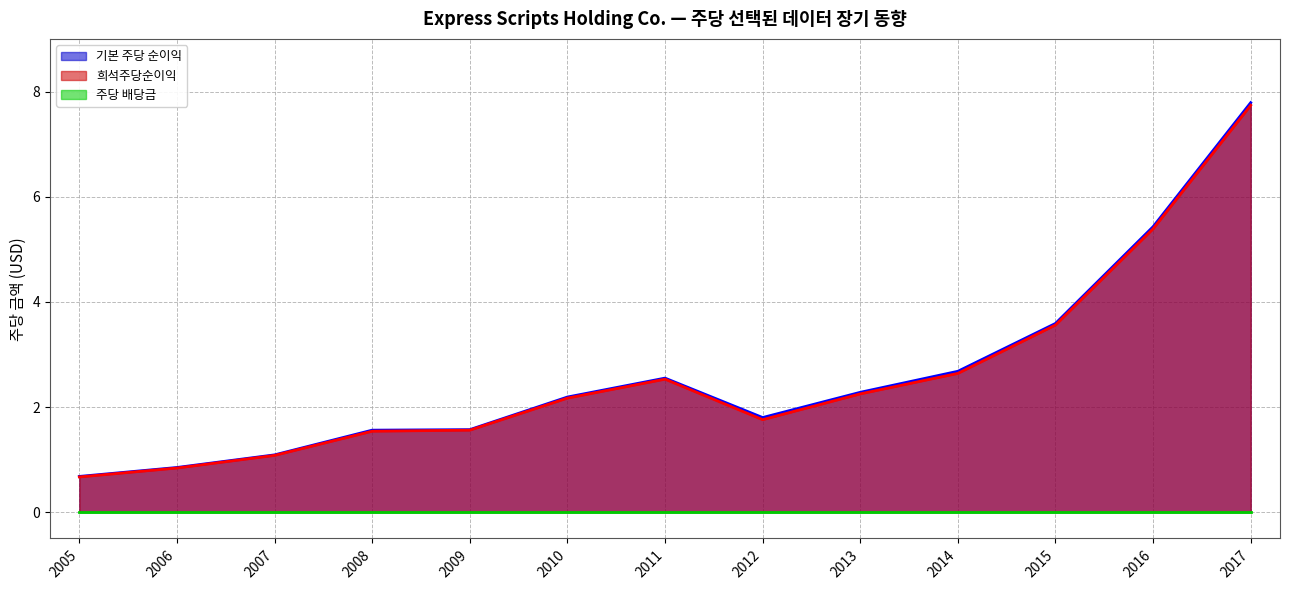

Is it true that 희석주당순이익 equals 11.7 at 2017?

False